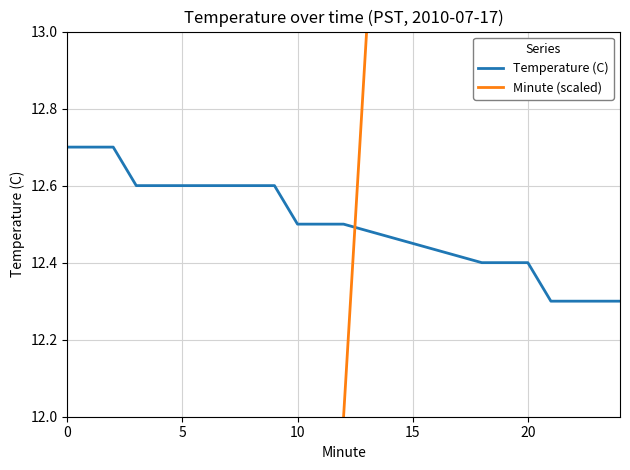

True or false: Temperature (C) has a value of 8.8 at 5.

False